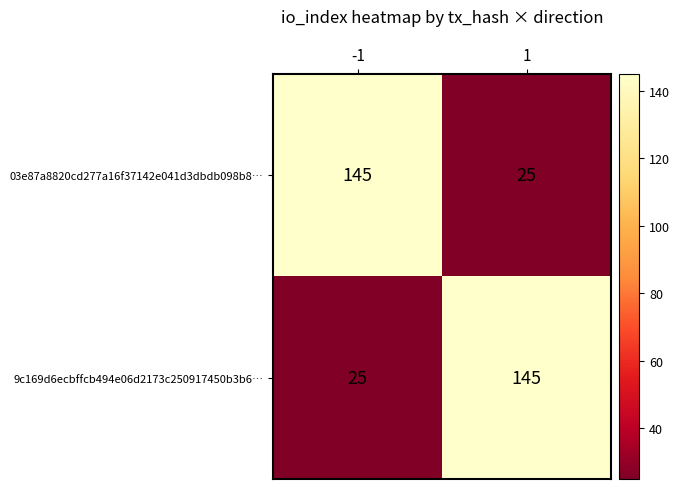

What value does the 03e87a8820cd277a16f37142e041d3dbdb098b8… series have at -1, to the nearest 5?

145